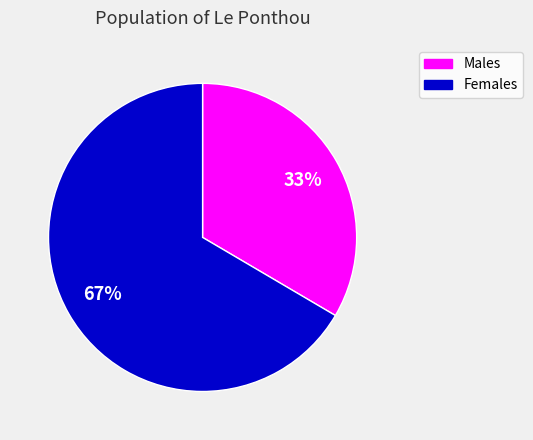

To the nearest percent, what is the average slice percentage?

50%